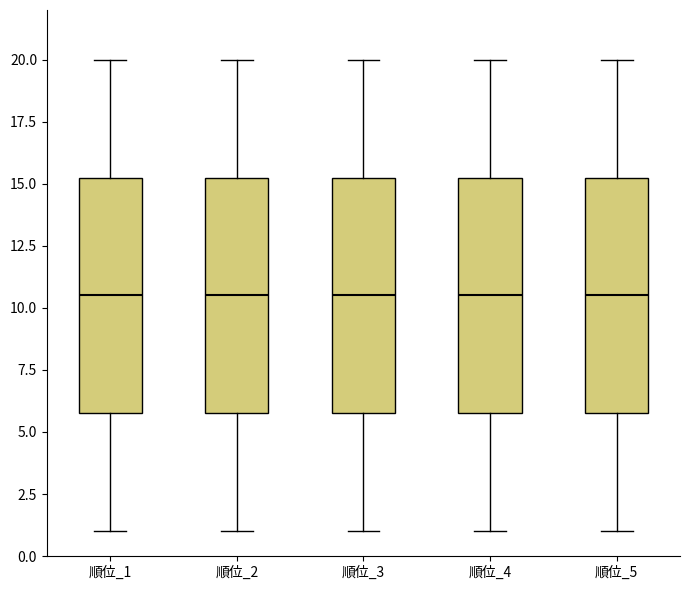

Reading left to right, read every box against the y-axis: the position of its median line, the range the box covers, and the ends of its whiskers. The values are not printed on the chart, so give them approximately, as read against the axis.

順位_1: median 10.5, box 6.0 to 15.5, whiskers 1.0 to 20.0
順位_2: median 10.5, box 6.0 to 15.5, whiskers 1.0 to 20.0
順位_3: median 10.5, box 6.0 to 15.5, whiskers 1.0 to 20.0
順位_4: median 10.5, box 6.0 to 15.5, whiskers 1.0 to 20.0
順位_5: median 10.5, box 6.0 to 15.5, whiskers 1.0 to 20.0